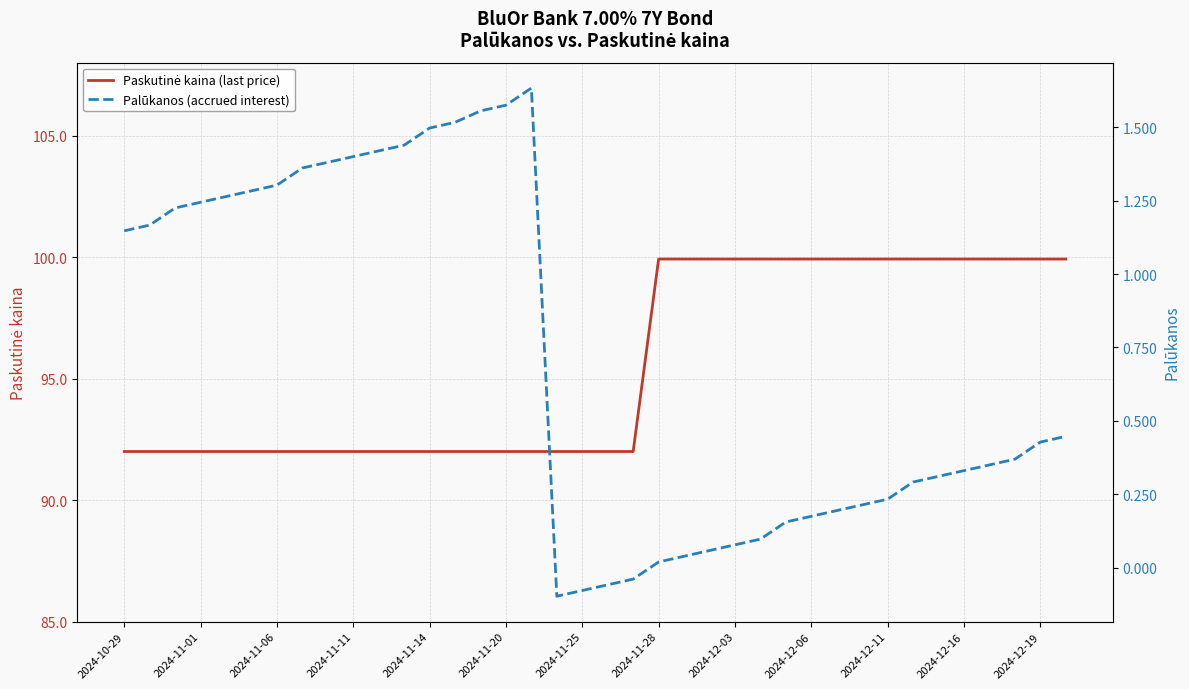

How many interior local peaks does the Palūkanos (accrued interest) series have?

1